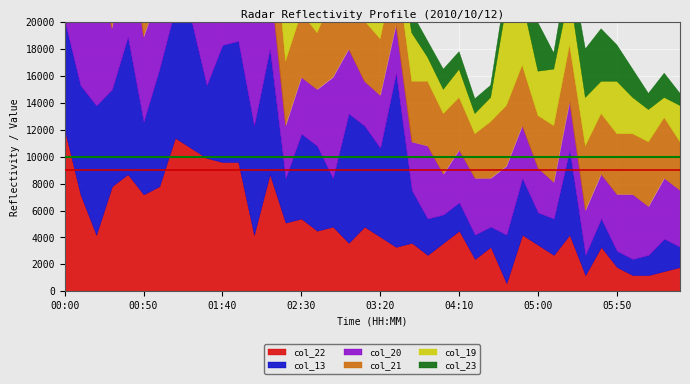

How many intersections are there between col_22 and col_21?

14